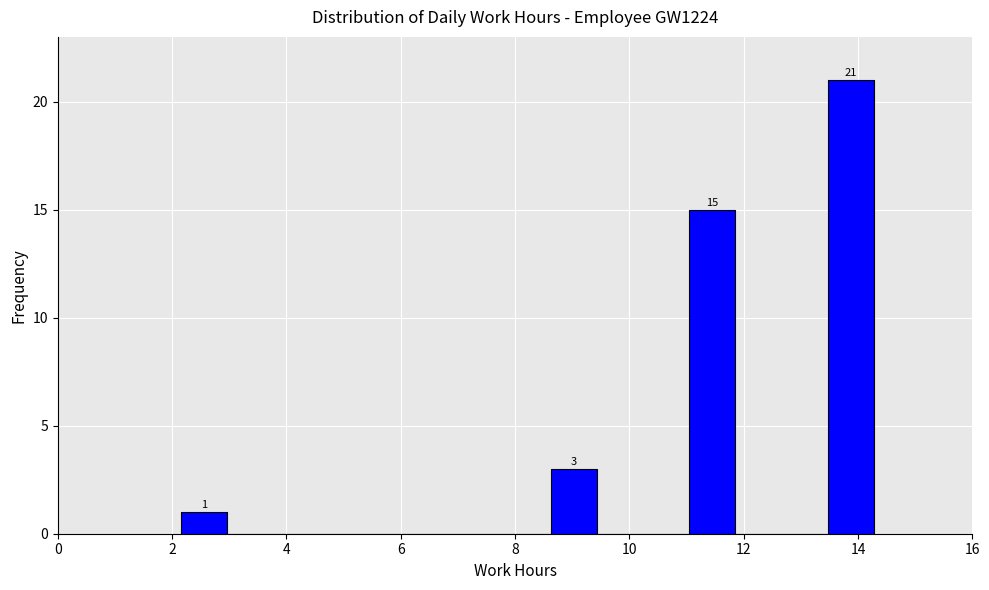

Which range on the x-axis has the tallest bar?

13.4 to 14.2